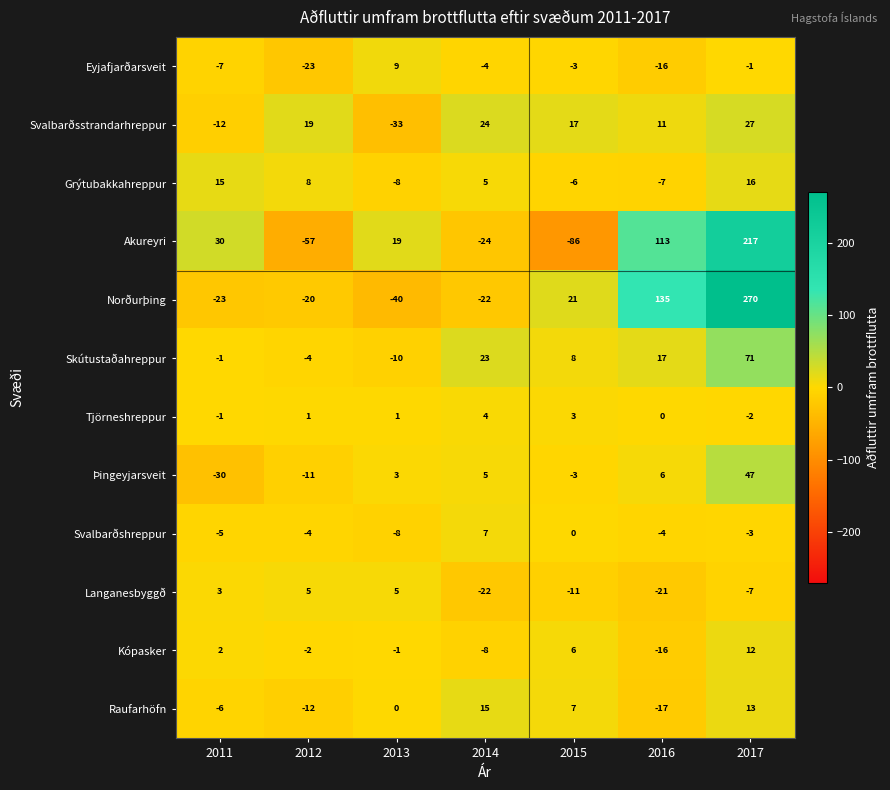

What is the difference between the maximum and minimum values in the Eyjafjarðarsveit series?

32